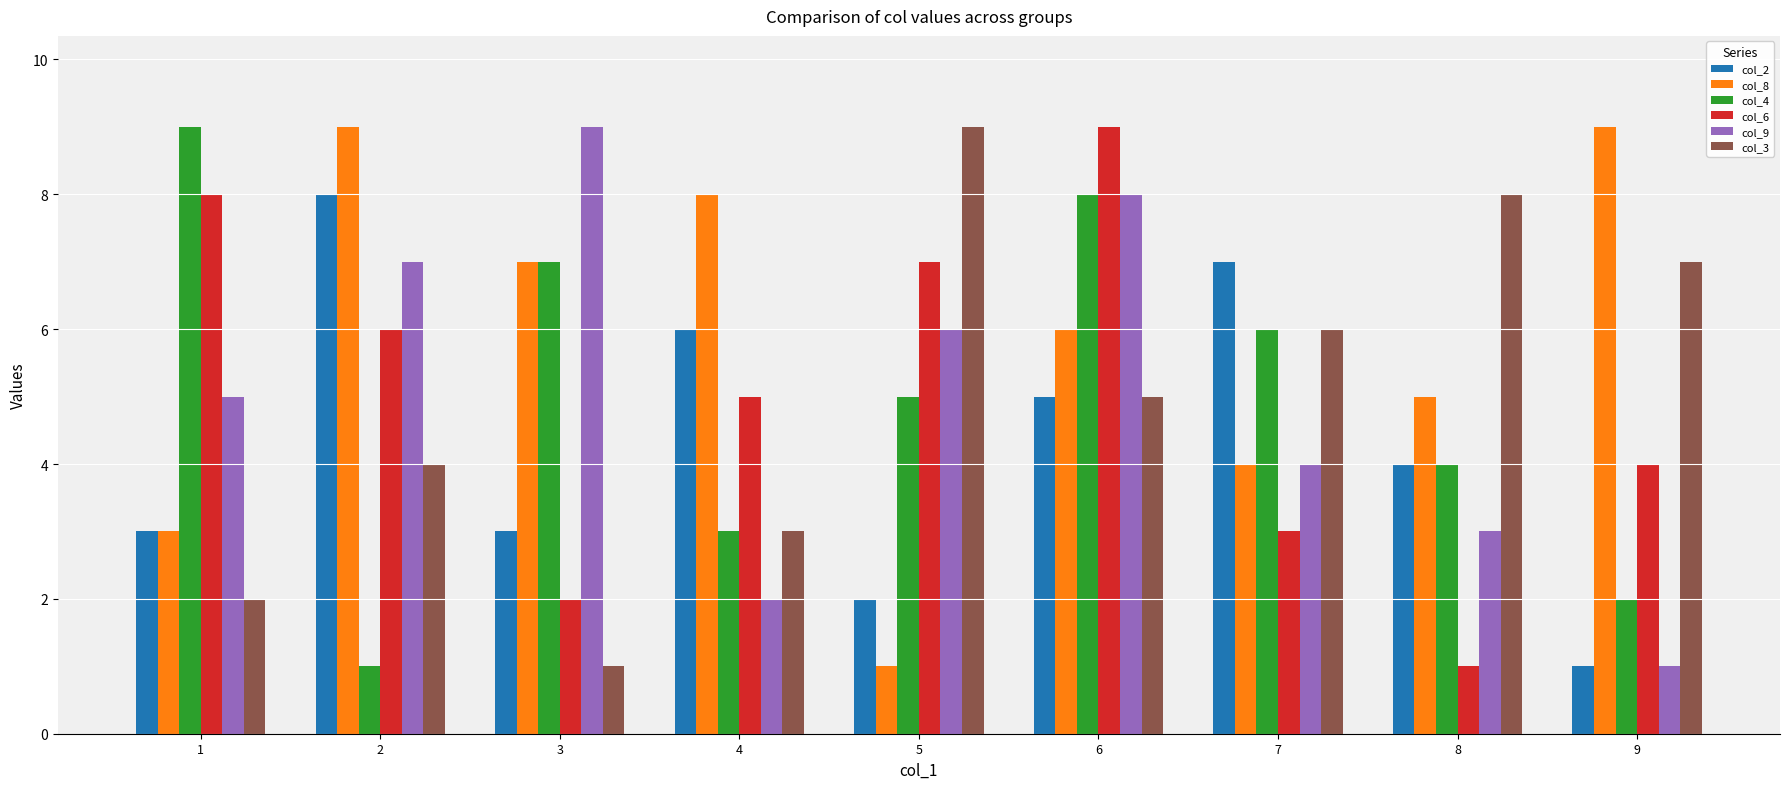

At 2, list the series in order from smallest to largest.

col_4, col_3, col_6, col_9, col_2, col_8